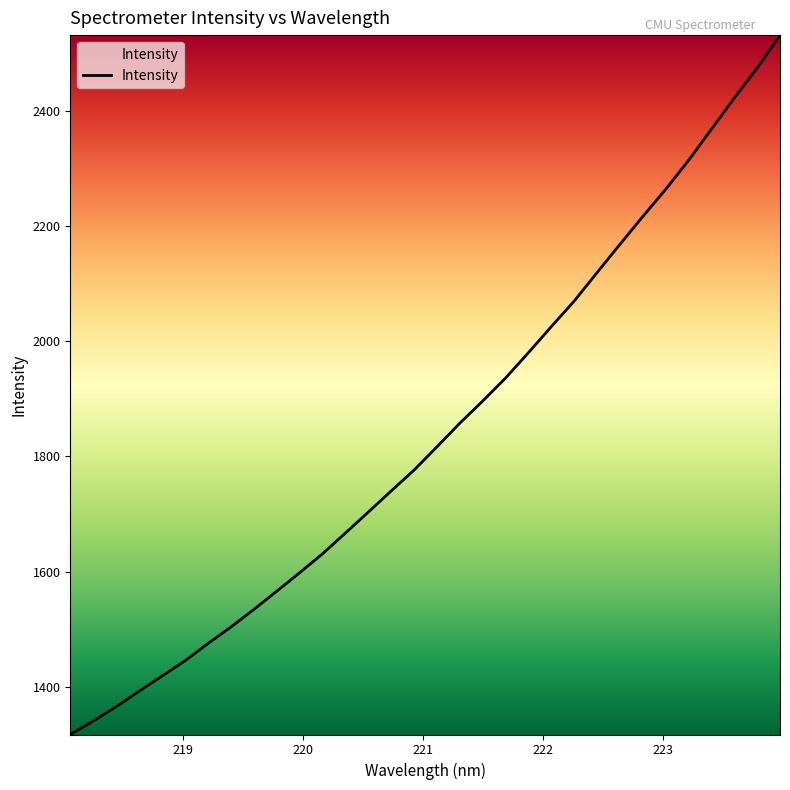

What is the average value?

1841.6